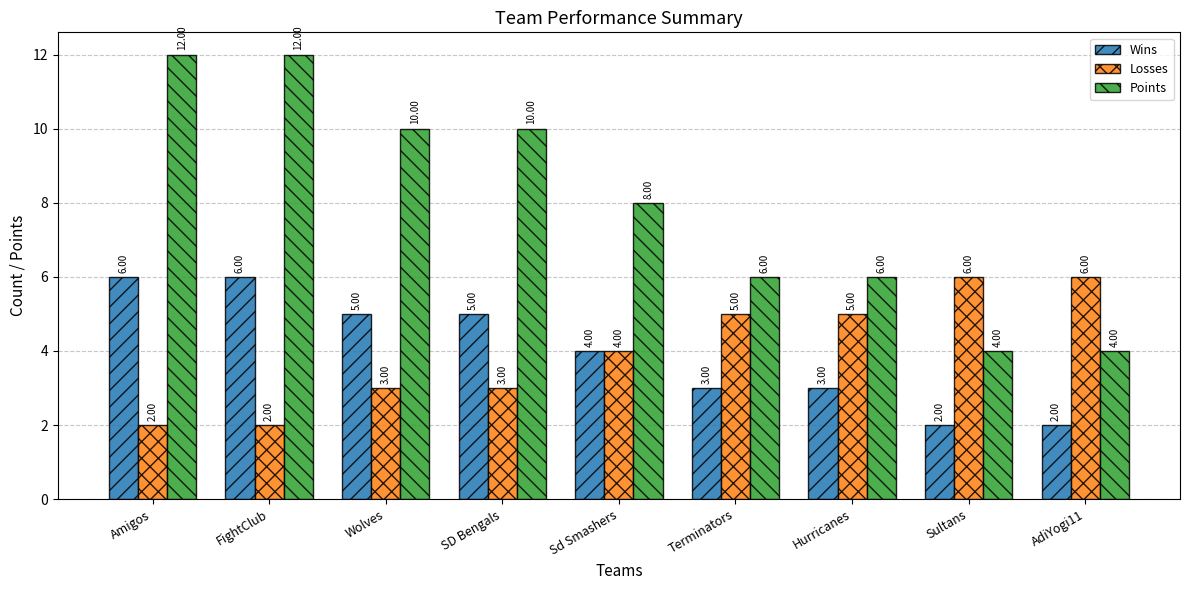

What is the smallest value displayed?

2